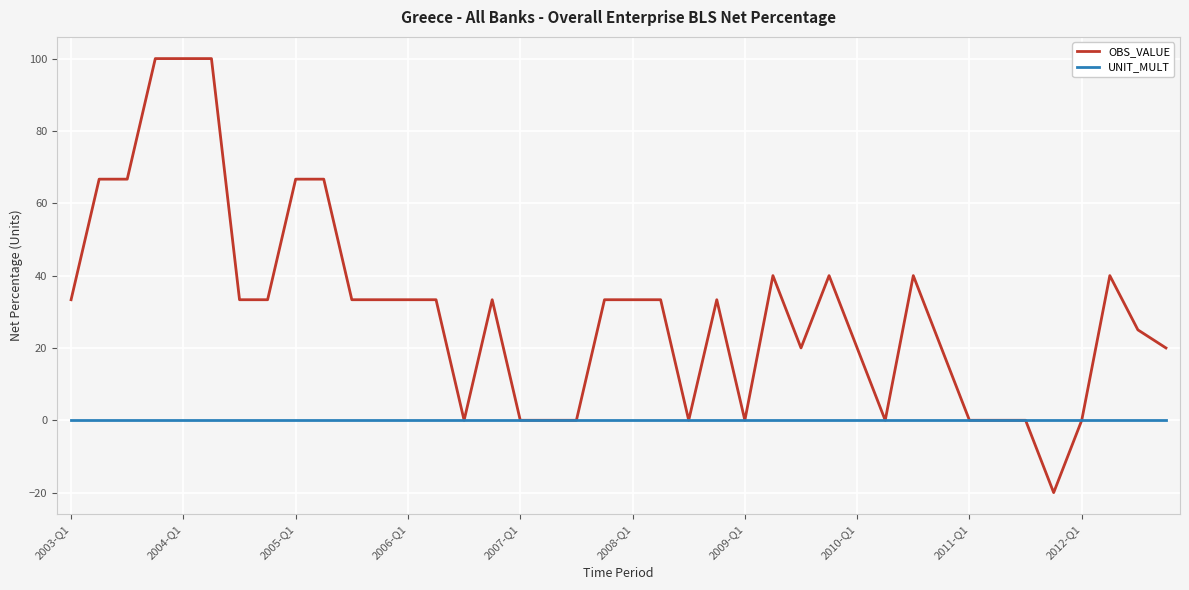

What is the greatest value displayed?

100.0